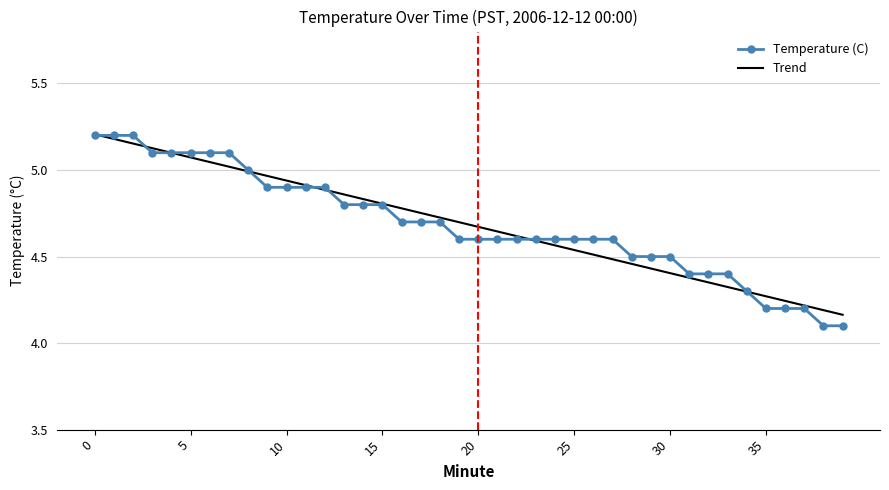

Which series has the widest spread of values?

Temperature (C)